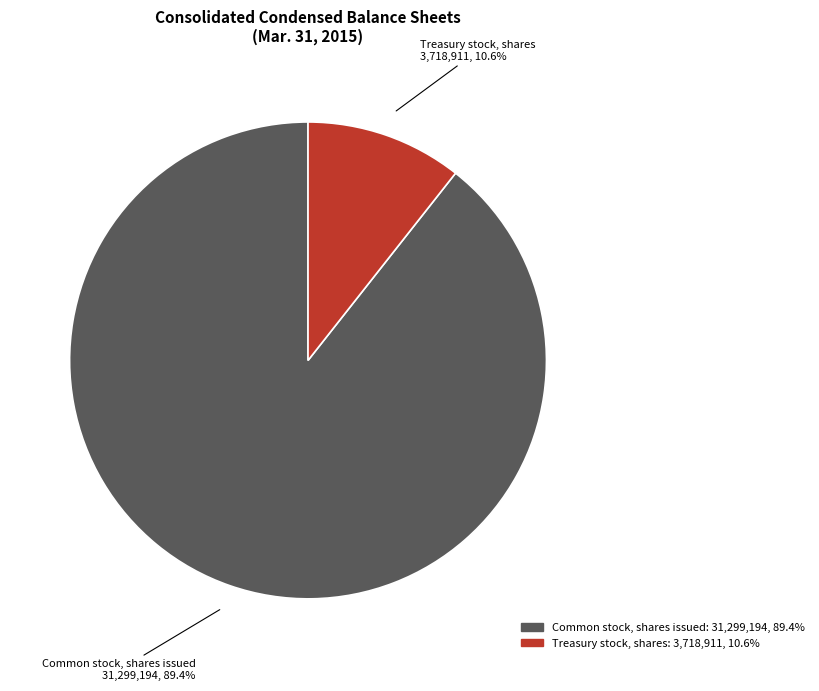

To the nearest percent, what portion does Treasury stock, shares represent?

11%